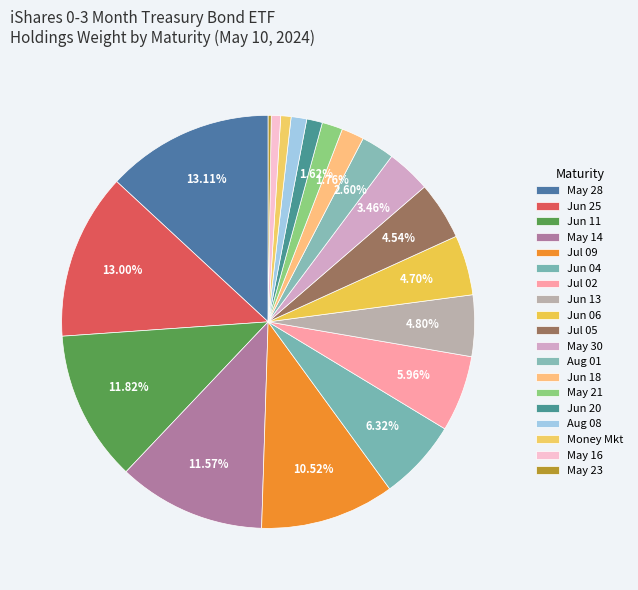

Rank the categories by value from lowest to highest.

May 23, 2024, May 16, 2024, Money Market, Aug 08, 2024, Jun 20, 2024, May 21, 2024, Jun 18, 2024, Aug 01, 2024, May 30, 2024, Jul 05, 2024, Jun 06, 2024, Jun 13, 2024, Jul 02, 2024, Jun 04, 2024, Jul 09, 2024, May 14, 2024, Jun 11, 2024, Jun 25, 2024, May 28, 2024